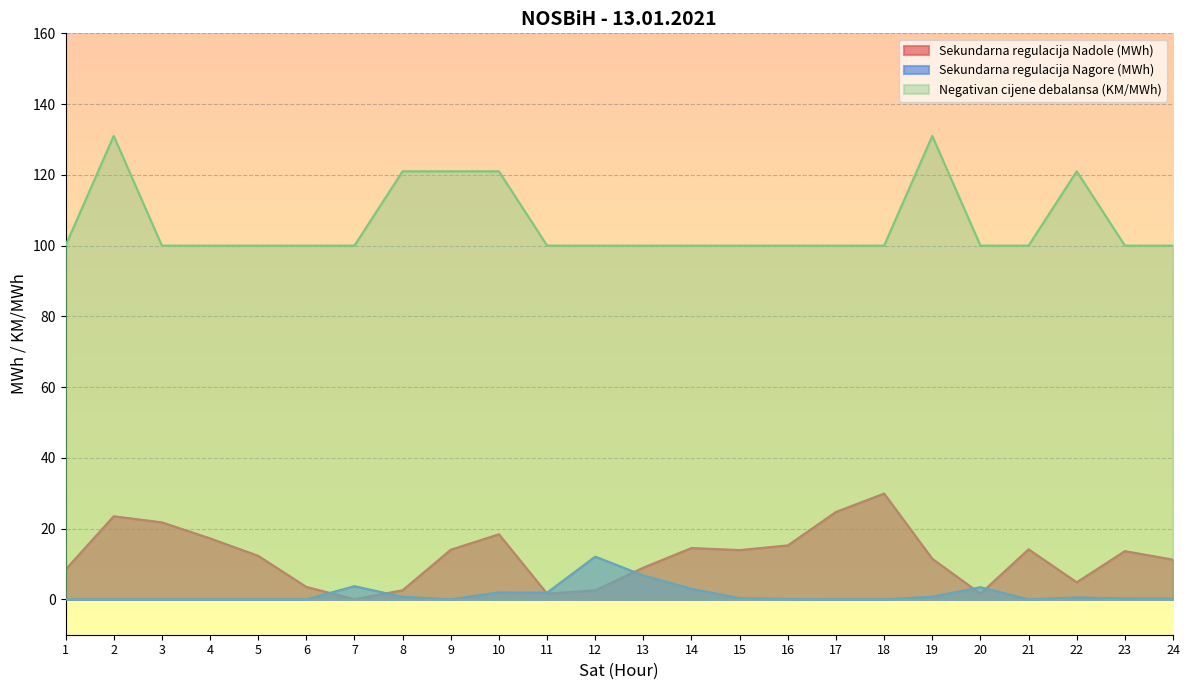

Reading left to right, extract all data points from this chart.

Sekundarna regulacija Nadole (MWh): 1=8.4	2=23.5	3=21.8	4=17.2	5=12.3	6=3.5	7=0.0	8=2.6	9=14.0	10=18.4	11=1.6	12=2.5	13=9.0	14=14.5	15=13.9	16=15.3	17=24.7	18=29.9	19=11.5	20=1.6	21=14.2	22=4.8	23=13.6	24=11.2
Sekundarna regulacija Nagore (MWh): 1=0.0	2=0.0	3=0.0	4=0.0	5=0.0	6=0.0	7=3.7	8=0.7	9=0.0	10=2.0	11=1.9	12=12.1	13=6.8	14=3.0	15=0.3	16=0.1	17=0.0	18=0.0	19=0.8	20=3.4	21=0.0	22=0.6	23=0.3	24=0.2
Negativan cijene debalansa (KM/MWh): 1=100.0	2=131.0	3=100.0	4=100.0	5=100.0	6=100.0	7=100.0	8=121.0	9=121.0	10=121.0	11=100.0	12=100.0	13=100.0	14=100.0	15=100.0	16=100.0	17=100.0	18=100.0	19=131.0	20=100.0	21=100.0	22=121.0	23=100.0	24=100.0